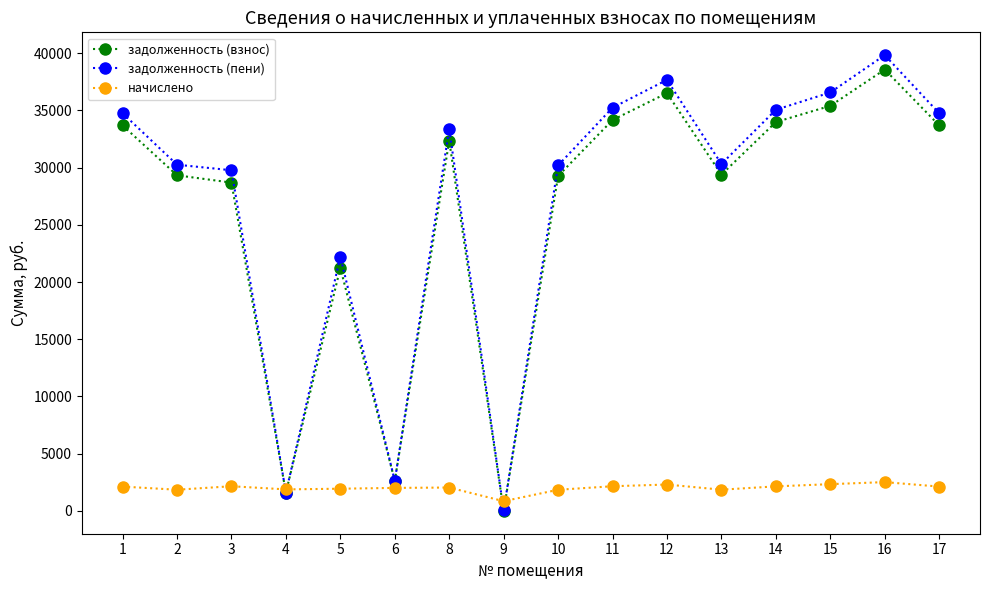

What is the maximum value shown in the chart?

39831.9